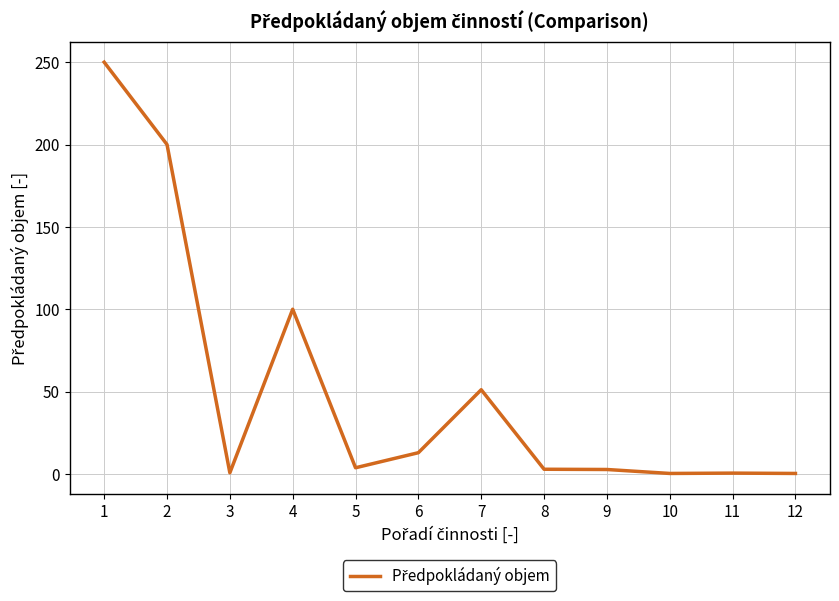

How many lines are shown in the chart?

1